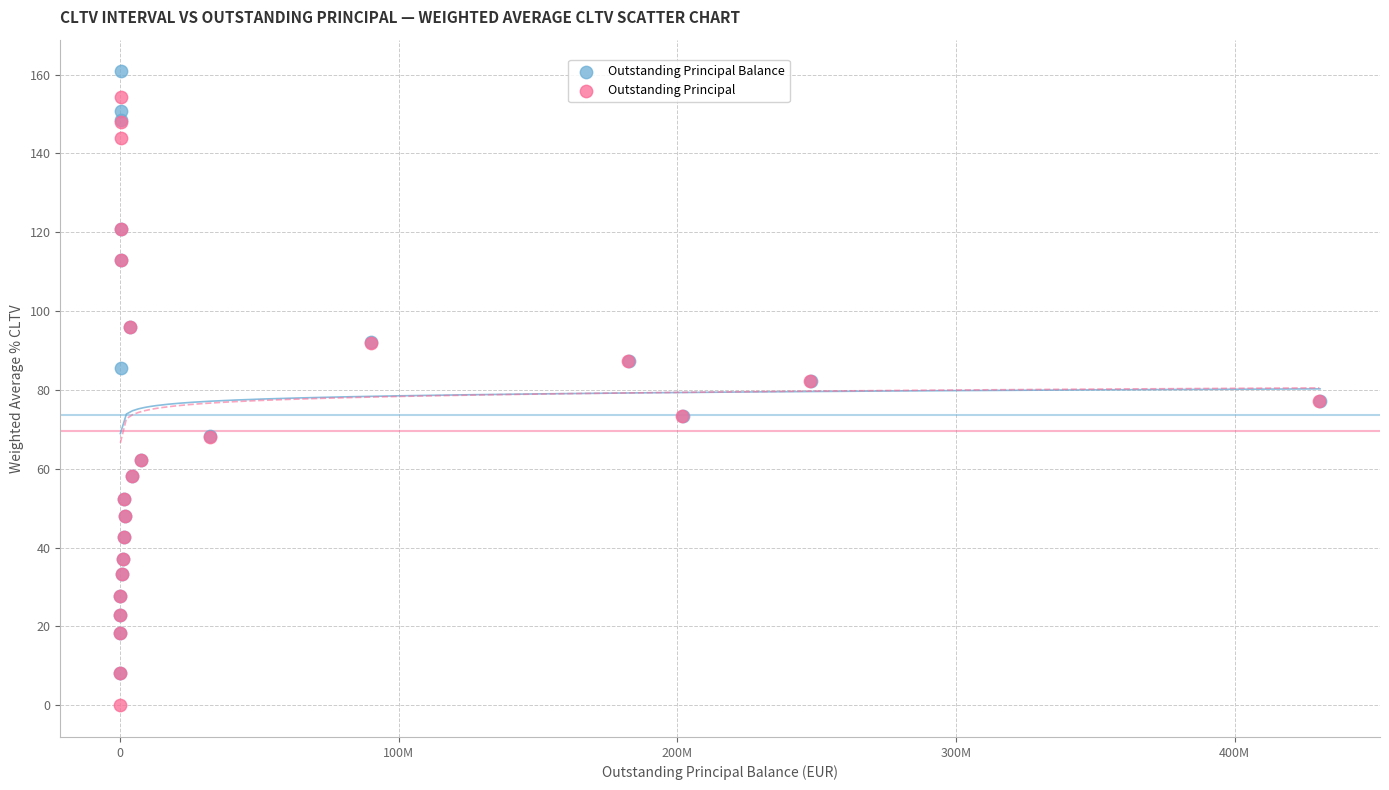

Which series has the widest spread of Y values?

Outstanding Principal